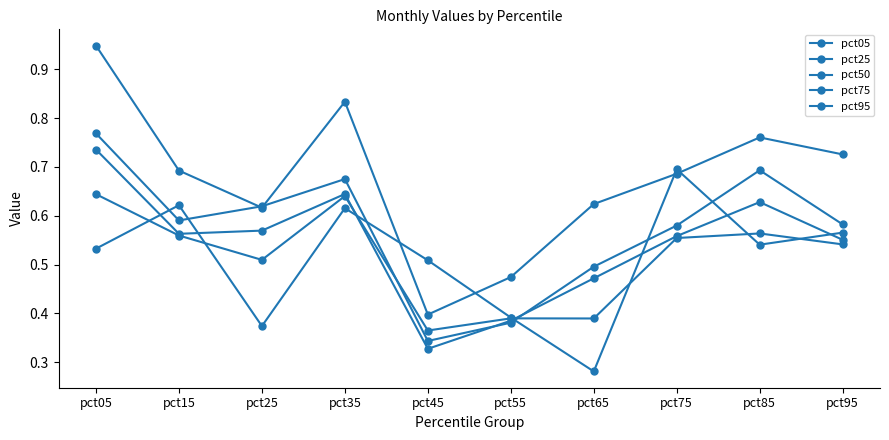

The pct50 series shows 0.6 at pct15. True or false?

True